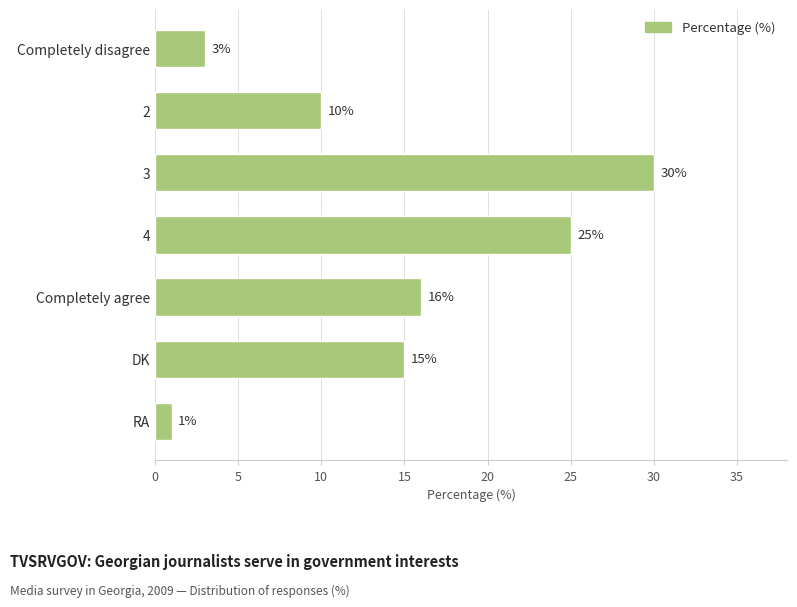

What is the average value?

14